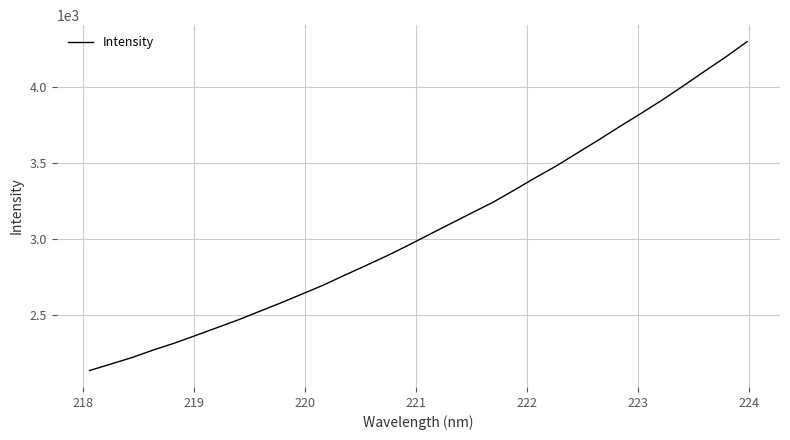

What is the minimum value shown in the chart?

2133.1